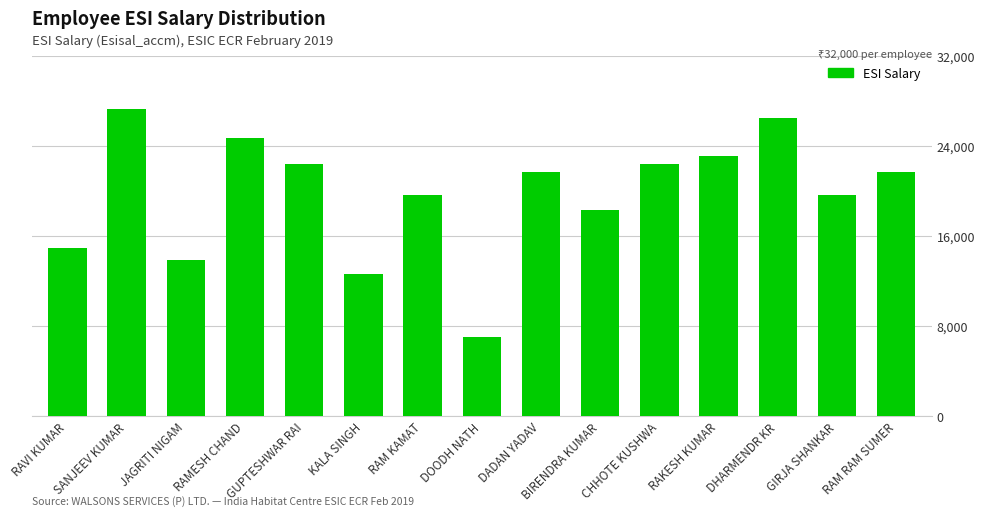

True or false: the data shows 41323 at RAKESH KUMAR.

False